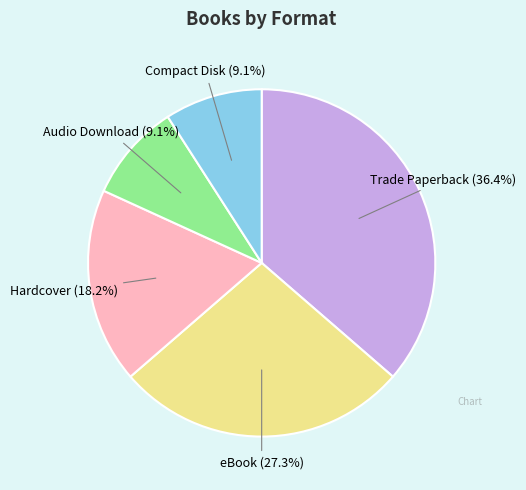

Is there a majority slice in this chart?

No